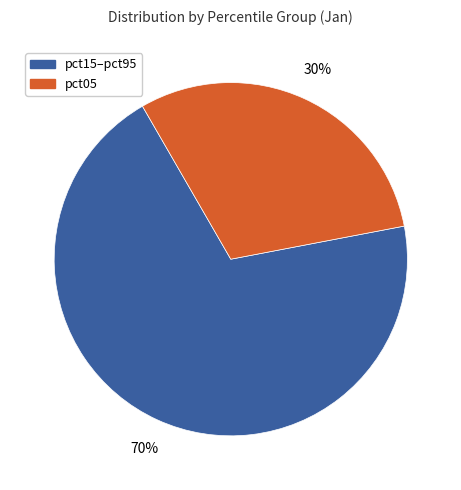

To the nearest percent, what is the average slice percentage?

50%